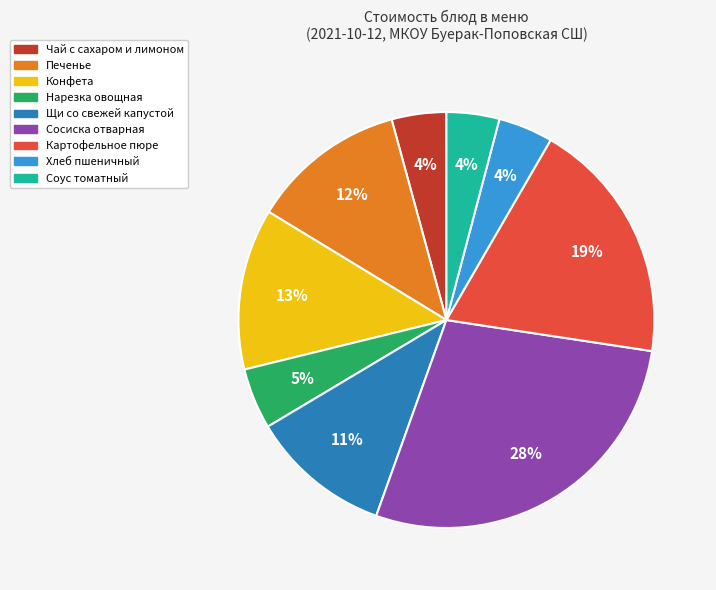

Is Конфета the majority of the pie?

No